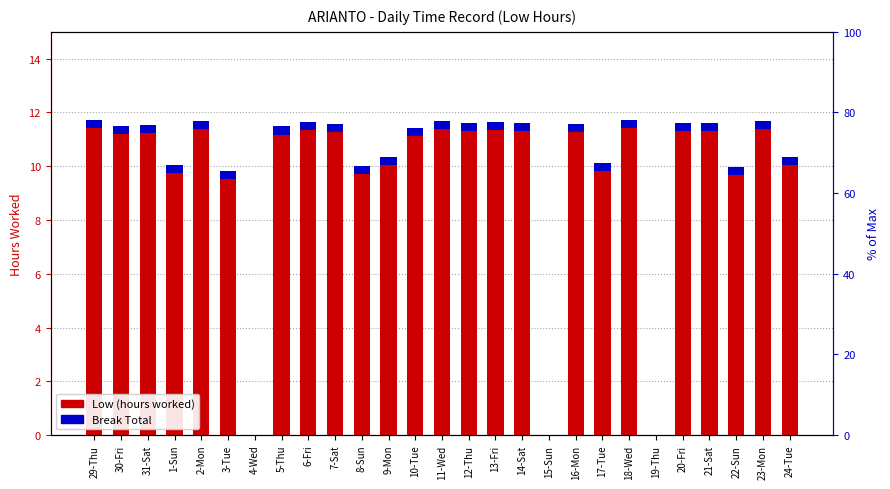

What are all the series names shown in the legend?

Low (hours worked), Break Total